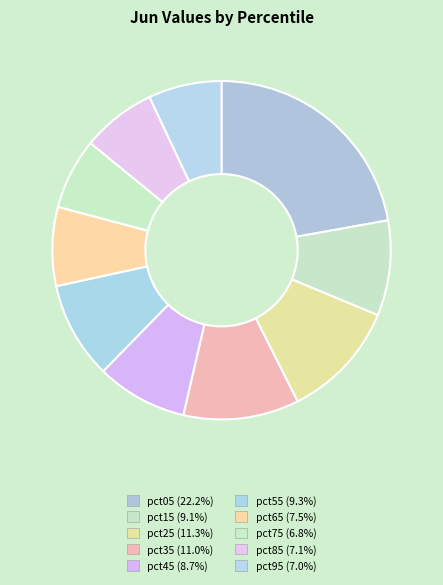

Count the number of slices in the pie.

10